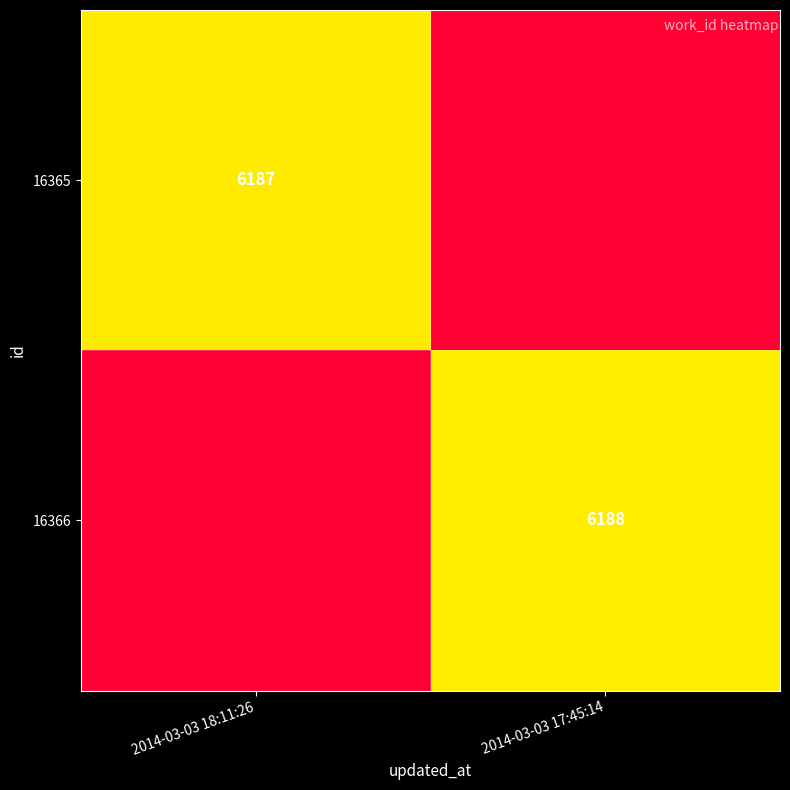

True or false: 16366 has a value of 6188 at 2014-03-03 17:45:14.

True